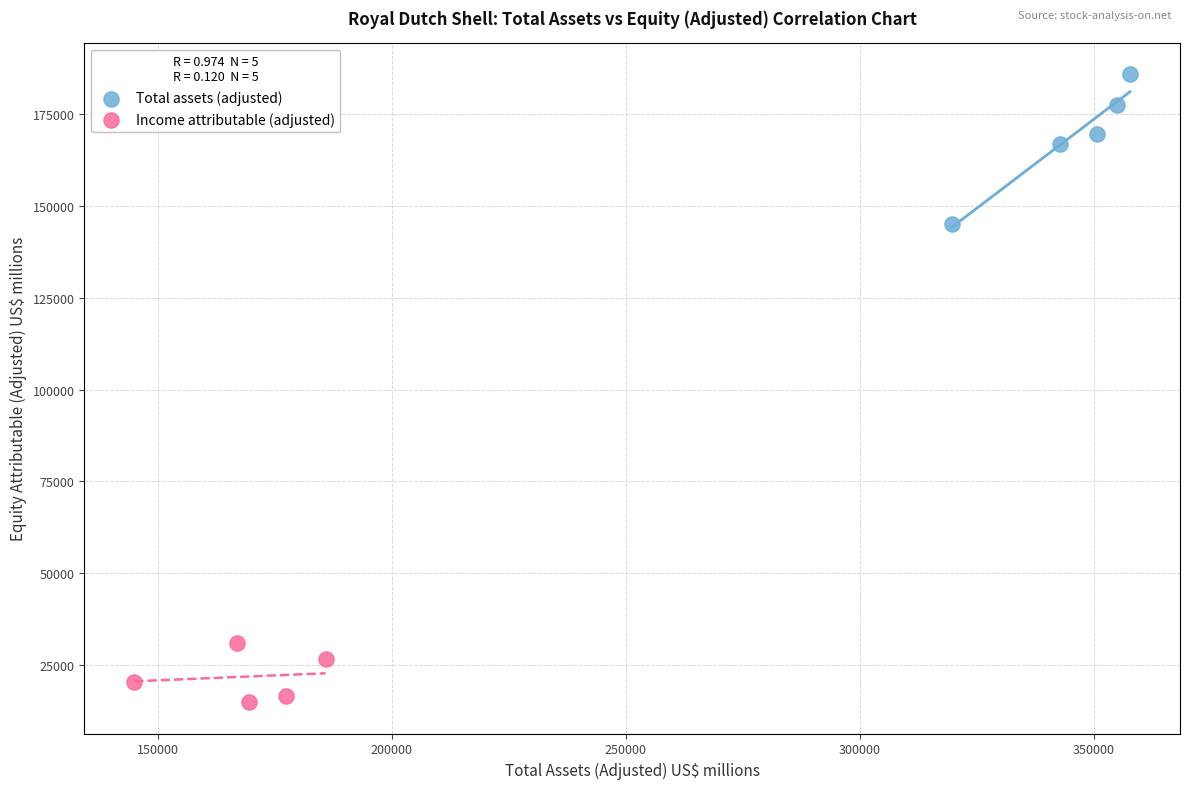

Which series contains the highest Y value?

Total assets (adjusted)